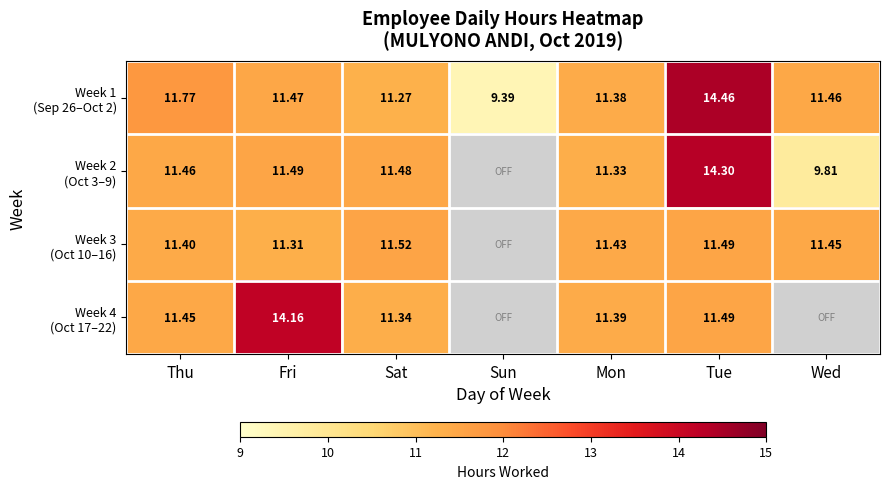

How many values in Week 4 (Oct 17–22) are above zero?

5